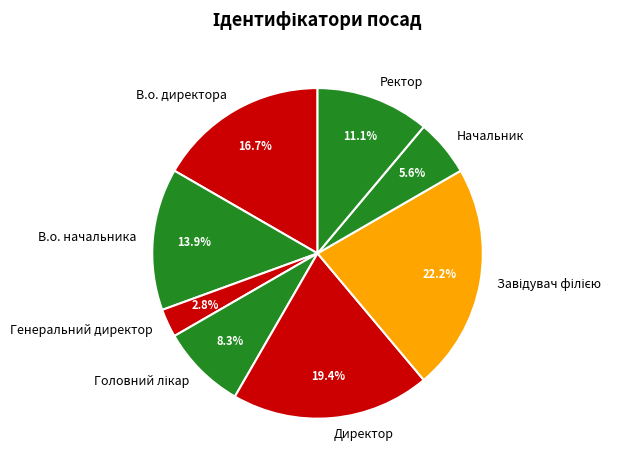

Which category has the smallest portion of the pie?

Генеральний директор